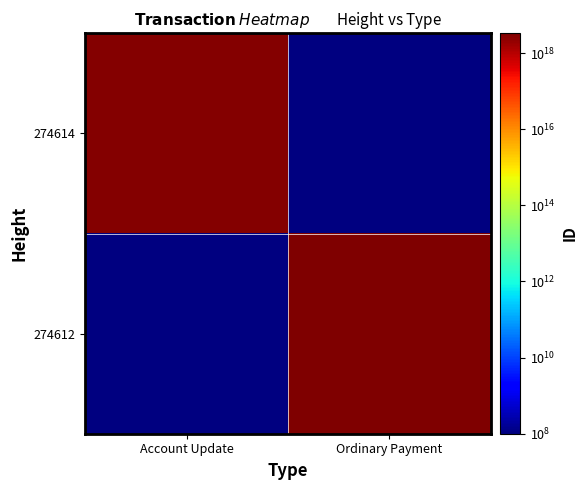

Is the value of 274614 at Account Update greater than the value of 274612 at Account Update?

No